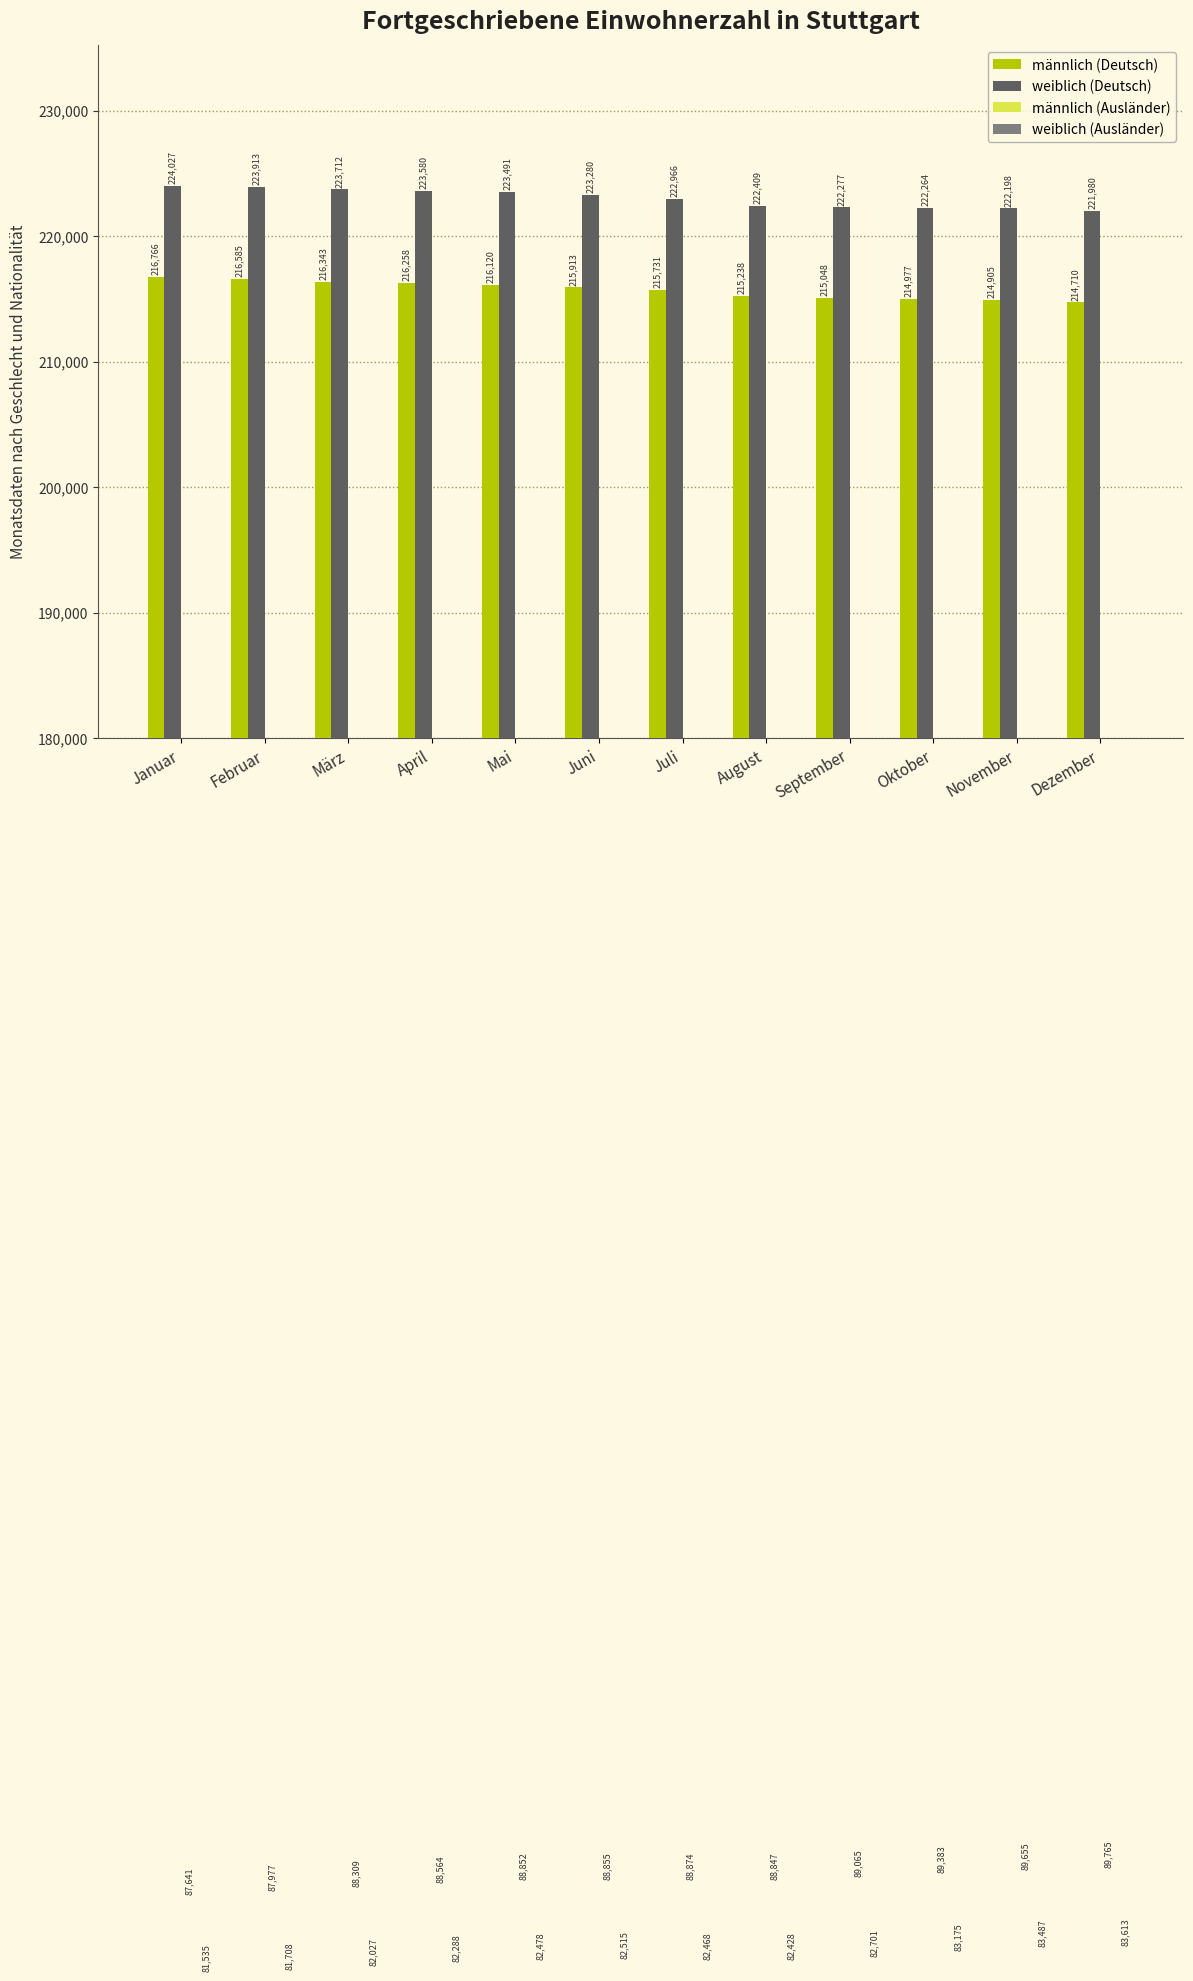

What is the total value across all series at Juli?

610039